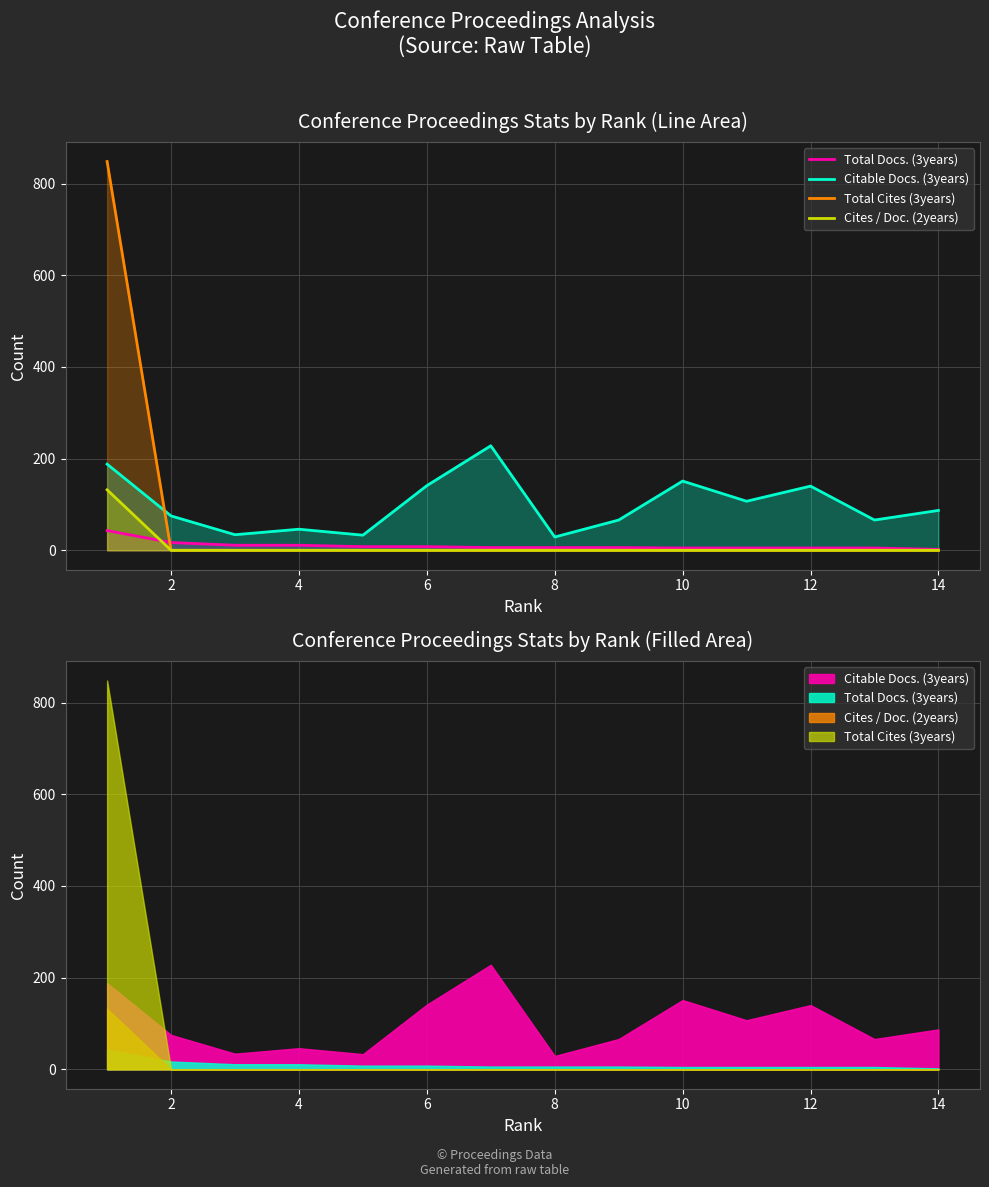

At which category does Citable Docs. (3years) reach its first local peak?

6